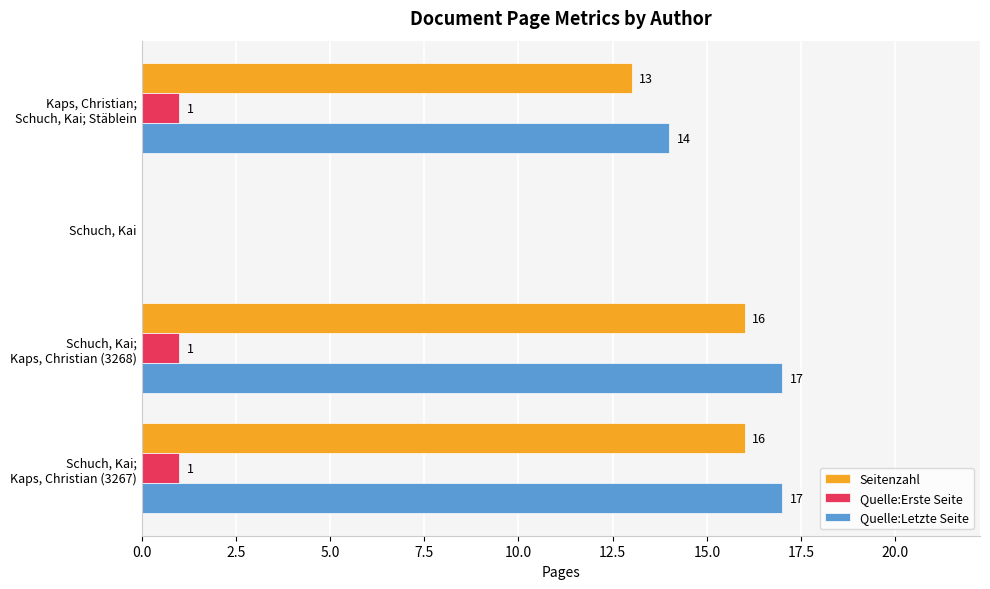

What is the greatest value displayed?

17